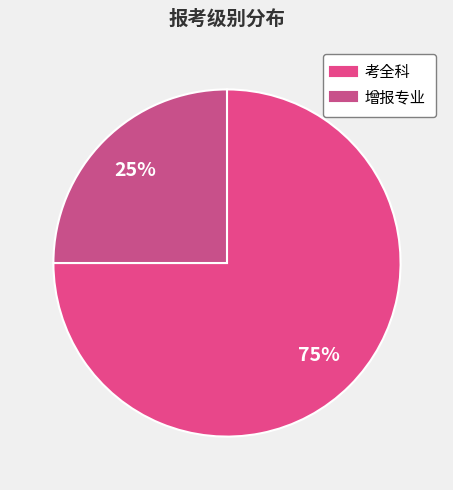

How many segments does this pie chart have?

2